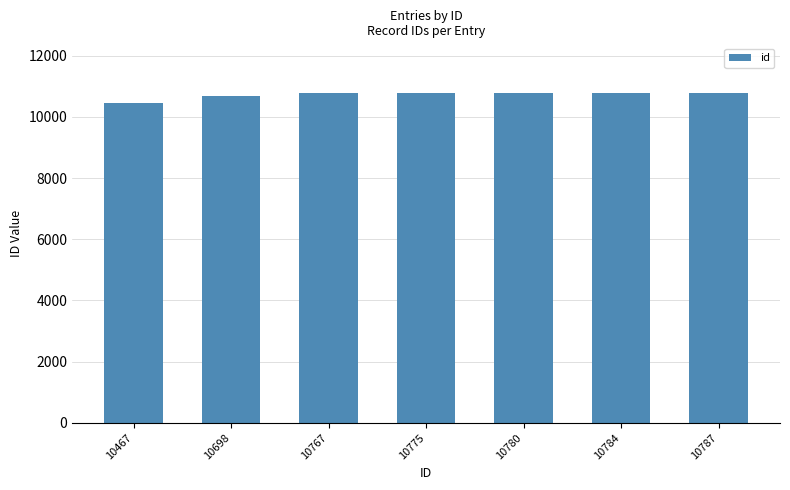

What is the difference between the values at 10698 and 10767?

69